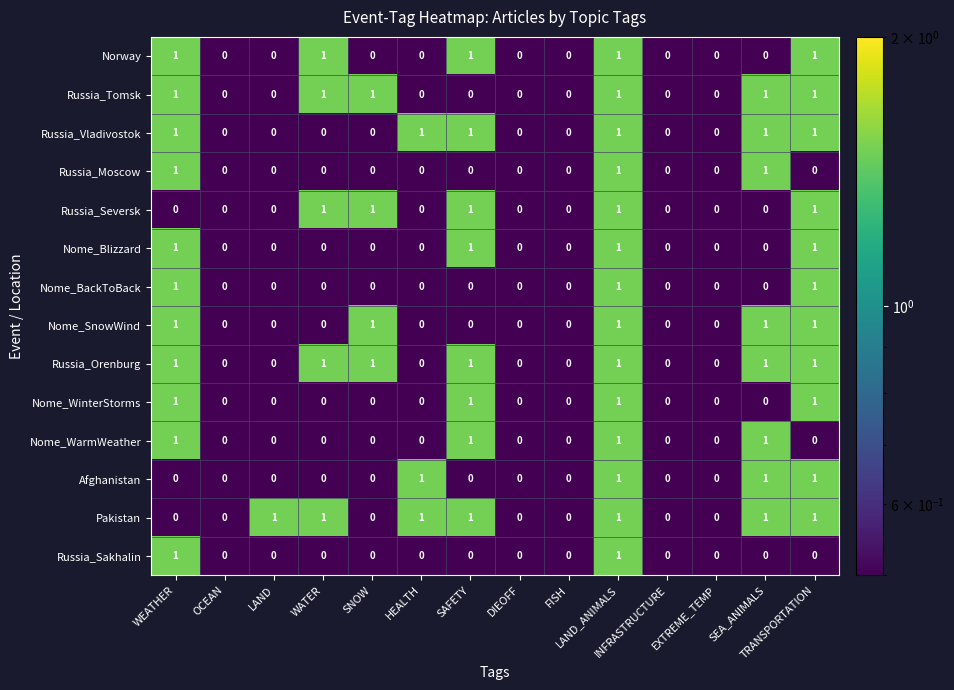

How many categories are shown in the chart?

14